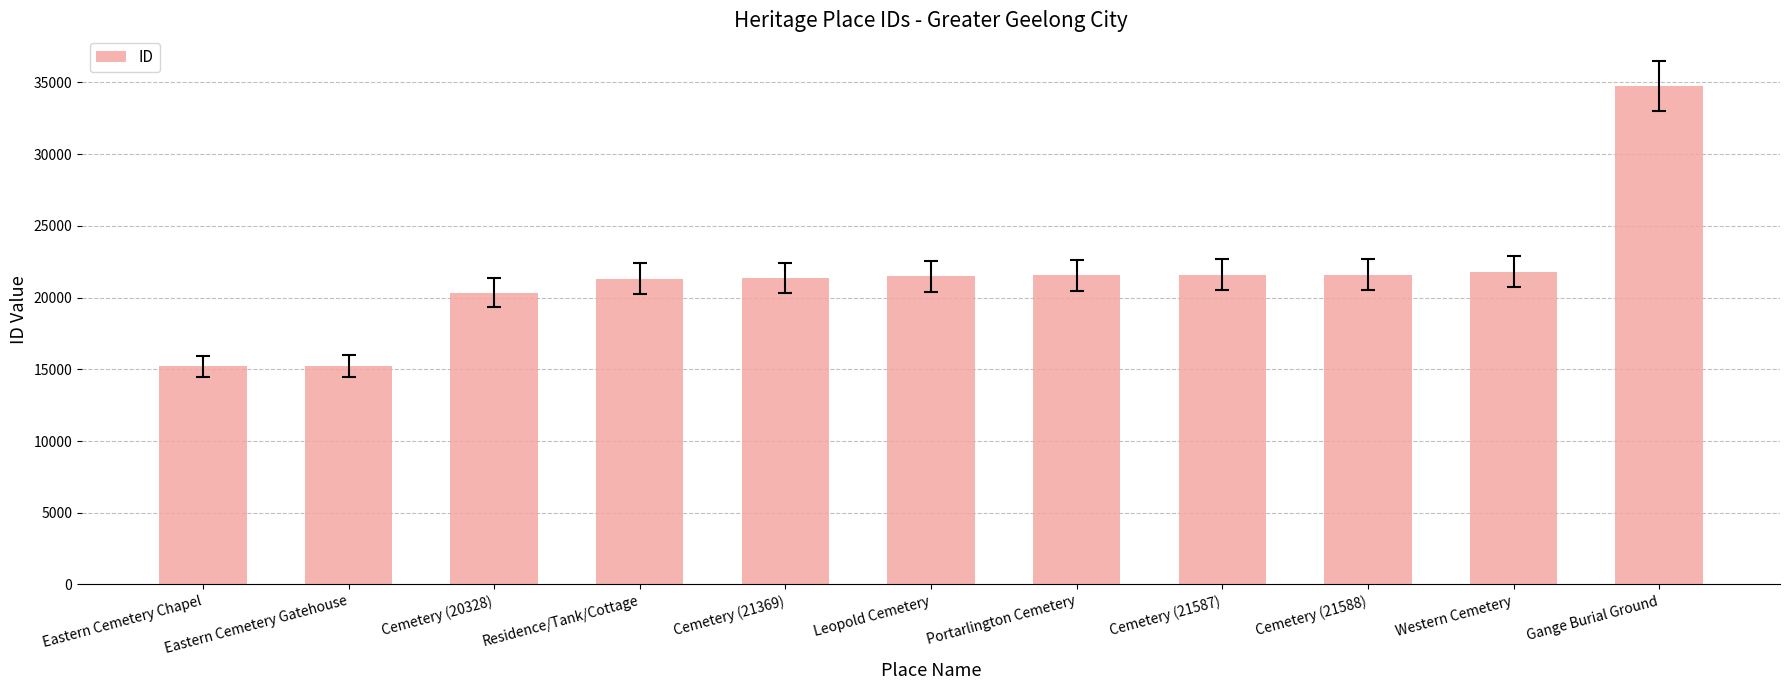

The value at Cemetery (20328) is 20328. True or false?

True